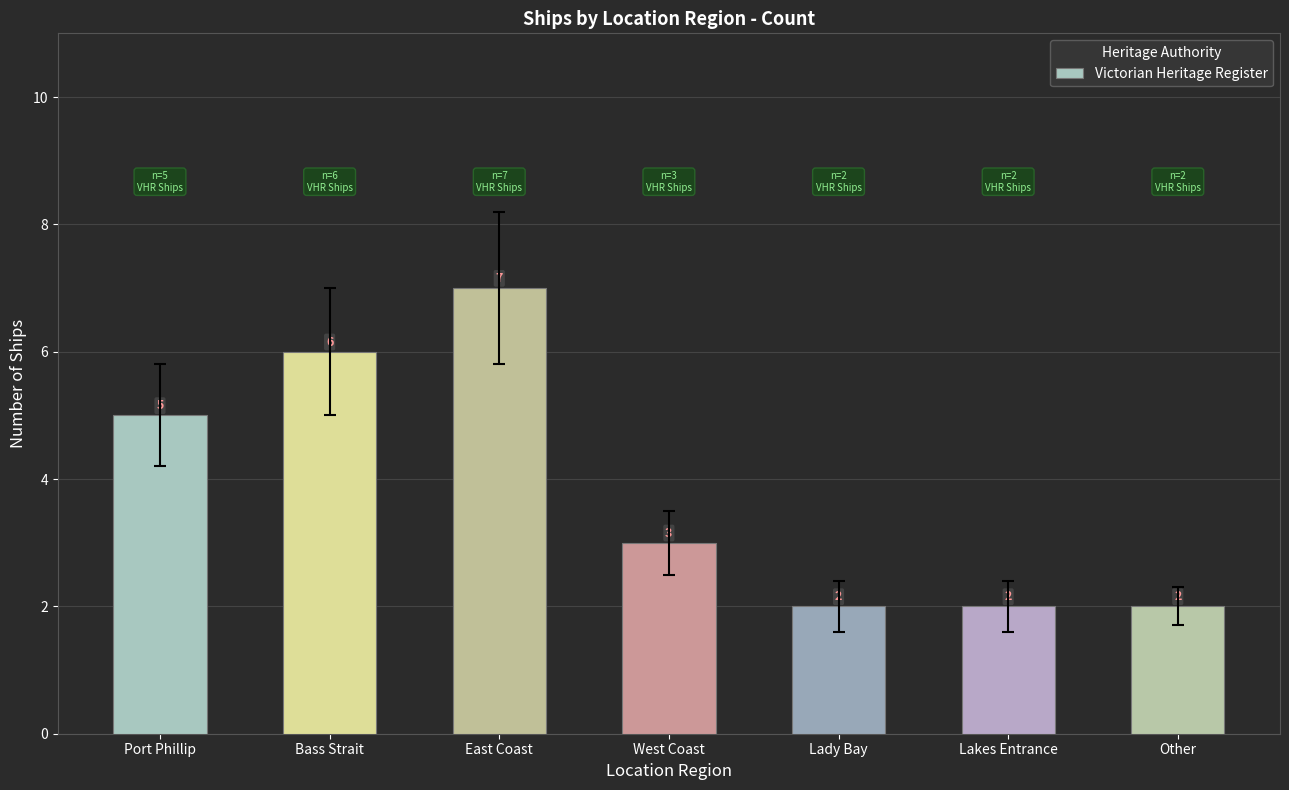

The value at Lakes Entrance is 1. True or false?

False